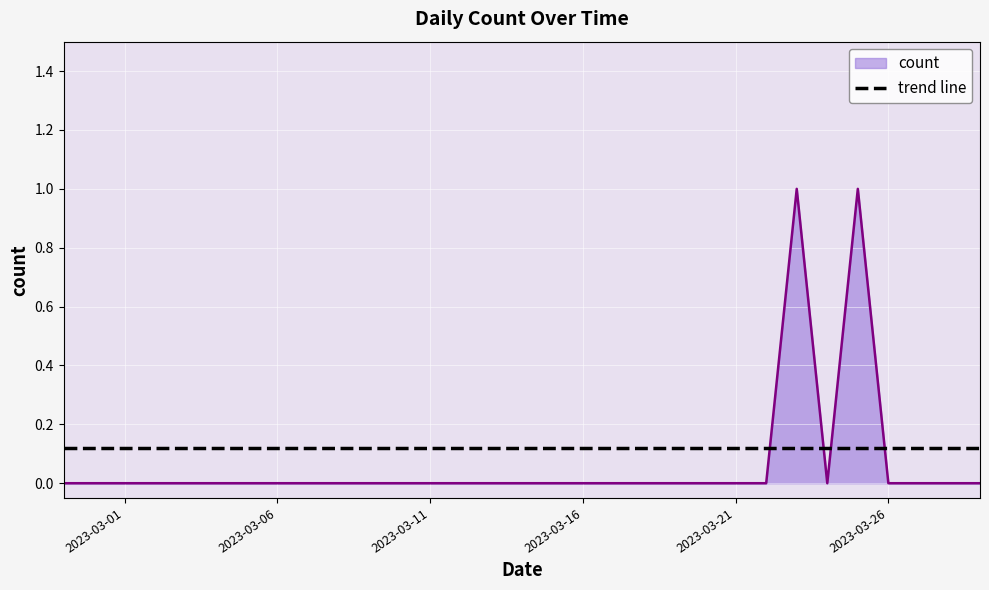

Which series has the largest range (max minus min)?

count